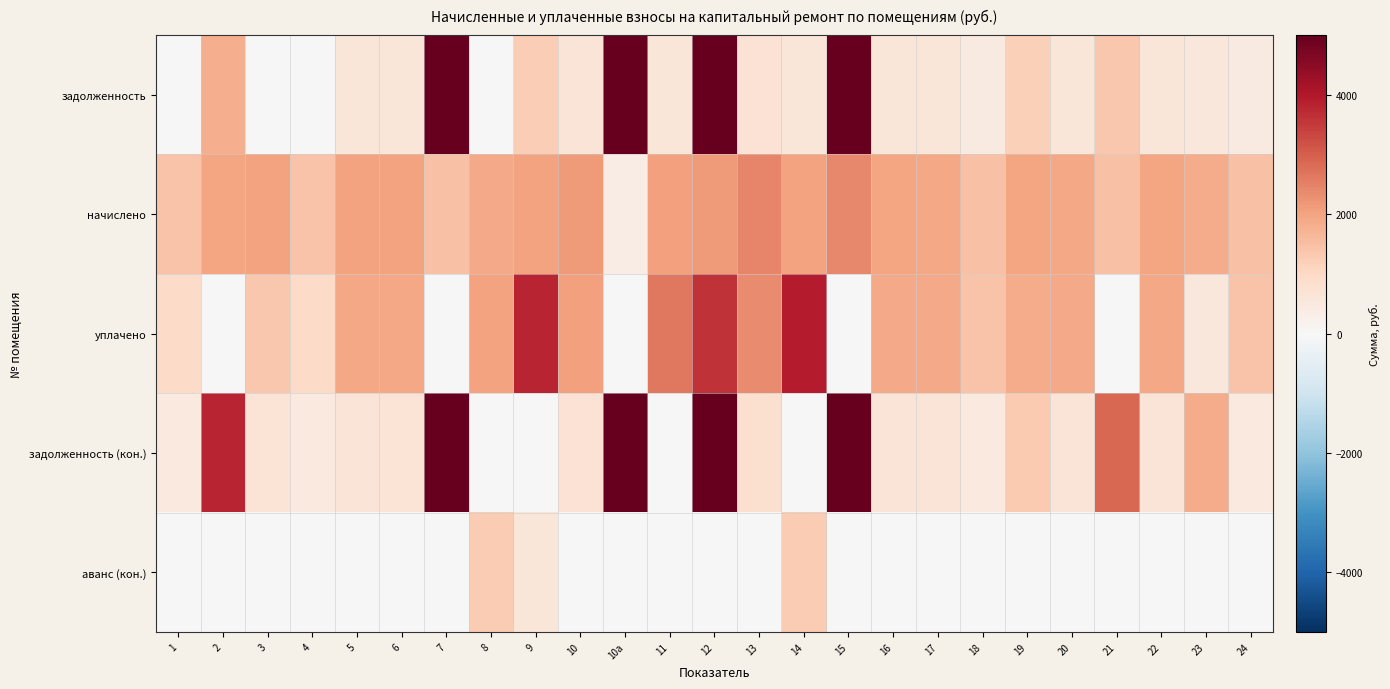

What is the total value across all series at 10?

5527.4